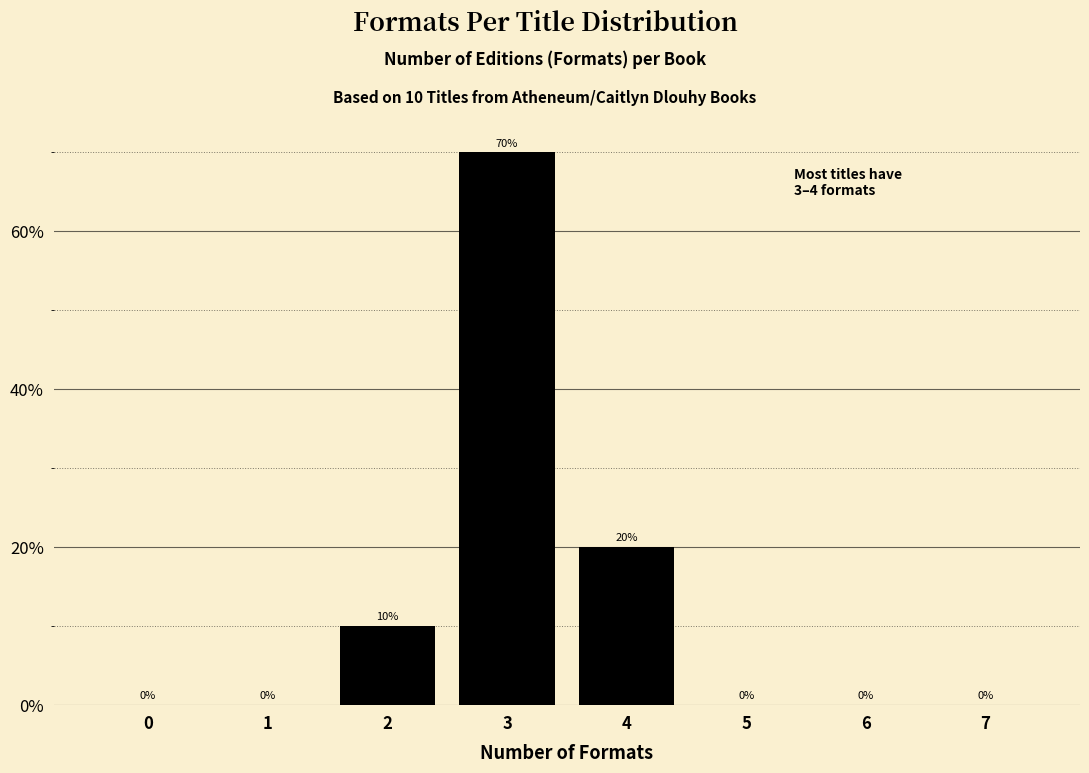

Reading right to left, what are all the values shown in this chart?

7=0	6=0	5=0	4=20	3=70	2=10	1=0	0=0